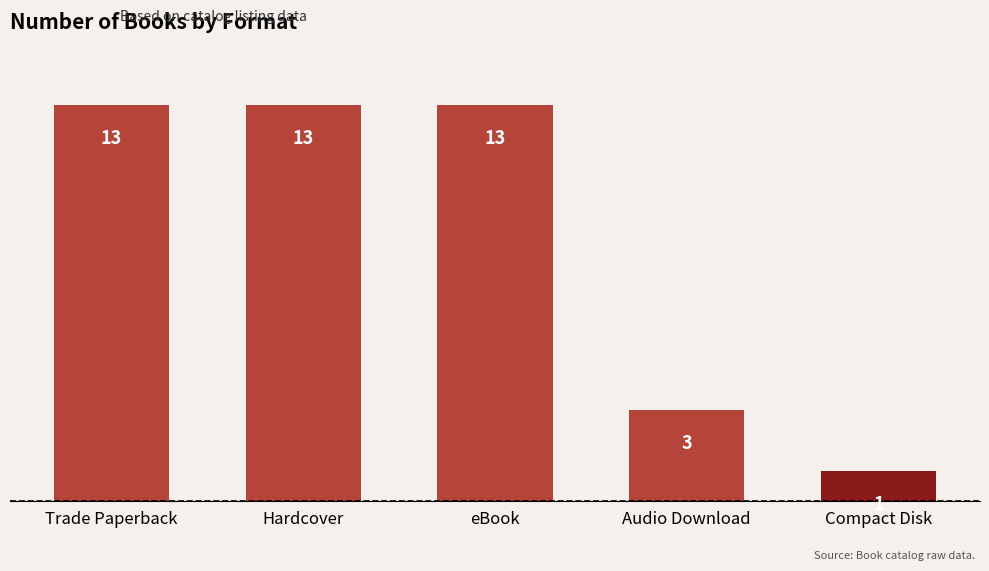

What is the label of the 5th bar from the right?

Trade Paperback